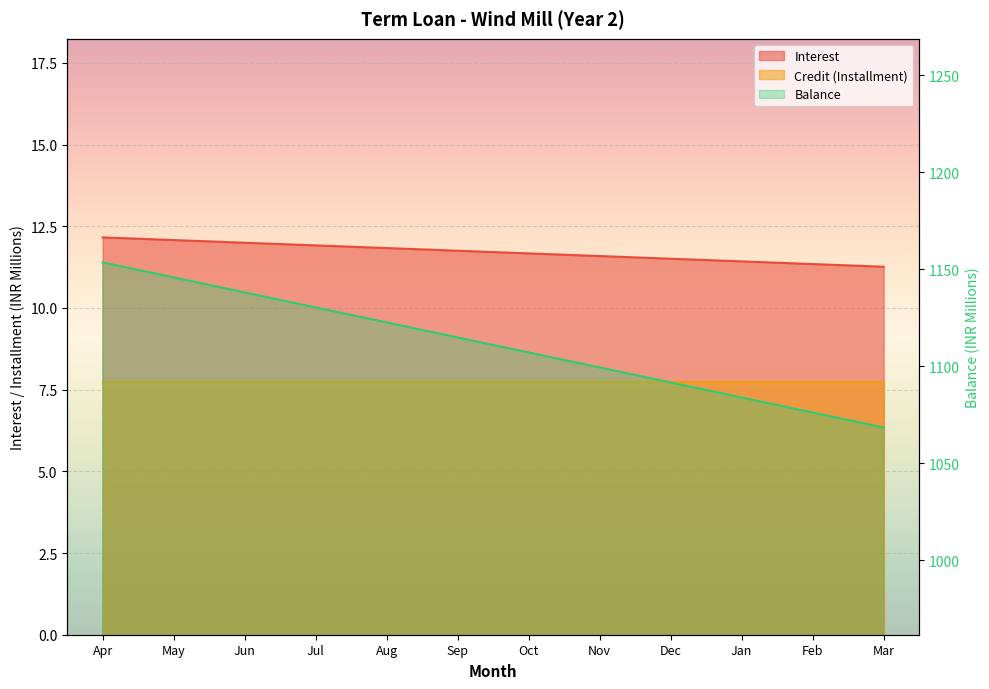

At which category is the sum across all series the highest?

Apr